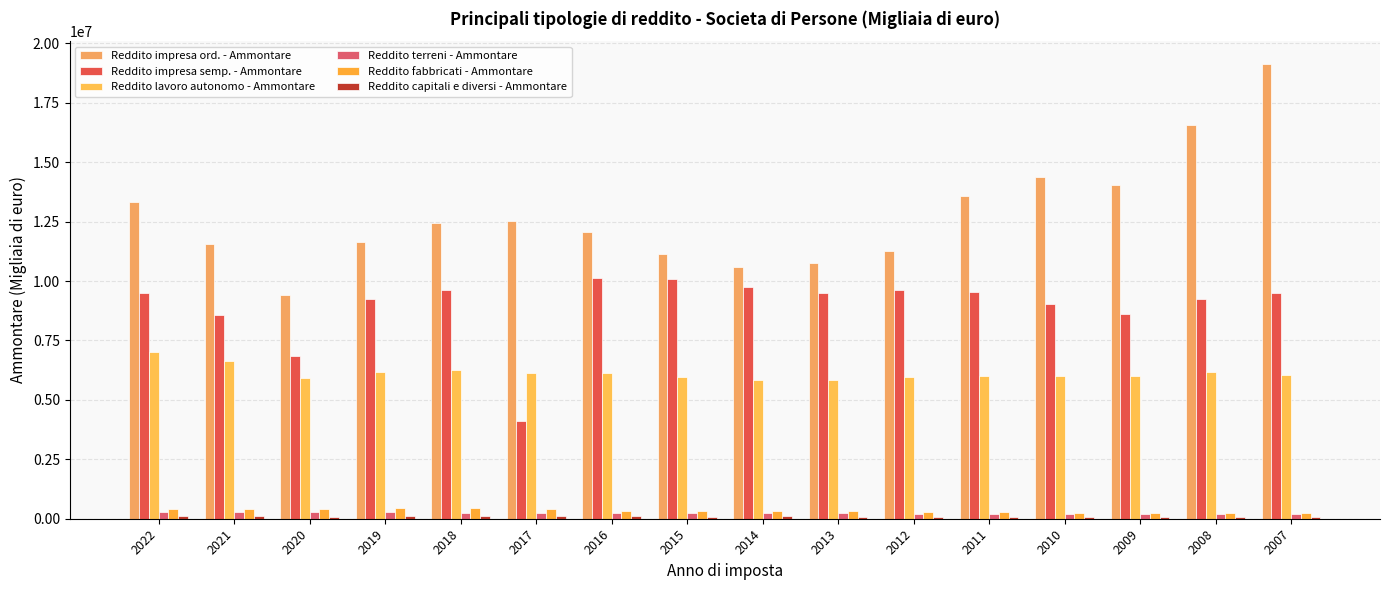

Reading left to right, extract all data points from this chart.

Reddito impresa ord. - Ammontare: 13320301.0	11560118.0	9410558.0	11651003.0	12452319.0	12516969.0	12047771.0	11138448.0	10609046.0	10762224.0	11282664.5	13600044.0	14397878.9	14063680.3	16573476.0	19138104.5
Reddito impresa semp. - Ammontare: 9491529.0	8555516.0	6827203.0	9257244.0	9618801.0	4111658.0	10116167.0	10082004.0	9745783.0	9479078.0	9626684.7	9526325.0	9050352.2	8619967.1	9243775.8	9494142.7
Reddito lavoro autonomo - Ammontare: 7020870.0	6625416.0	5916764.0	6183582.0	6265404.0	6125366.0	6138190.0	5980050.0	5825162.0	5847481.0	5968151.7	6024399.9	6011063.5	5987381.4	6170066.6	6058634.5
Reddito terreni - Ammontare: 283305.0	276630.0	268433.0	263179.0	255134.0	246949.0	245665.0	250986.0	230531.0	224810.0	197656.9	199278.2	194674.8	187961.0	183256.3	181239.2
Reddito fabbricati - Ammontare: 429408.0	417499.0	415701.0	432588.0	438702.0	406565.0	329660.0	308338.0	307888.0	307132.0	286400.1	268119.2	260751.1	260708.2	256447.6	249062.4
Reddito capitali e diversi - Ammontare: 126675.0	94243.0	78576.0	94644.0	119529.0	106949.0	114263.0	93197.0	99604.0	86977.0	86494.4	62047.0	57954.6	57106.8	56460.2	59761.8